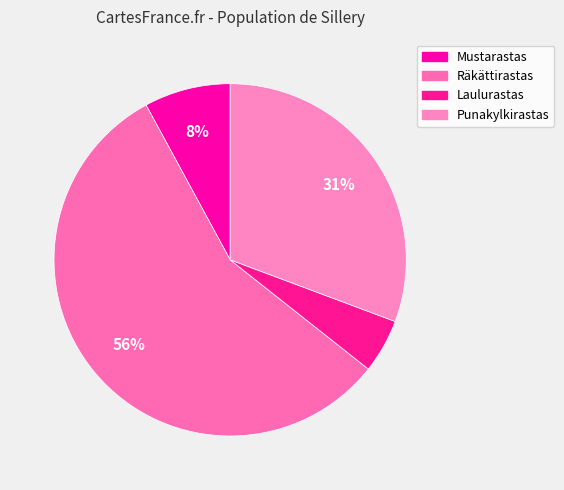

To the nearest percent, what is the combined percentage of Mustarastas and Punakylkirastas?

39%